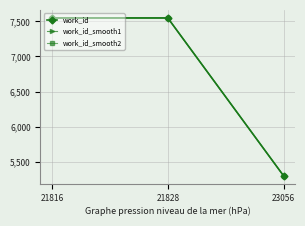

Is the value of work_id_smooth2 at 21816 greater than the value of work_id_smooth1 at 23056?

Yes